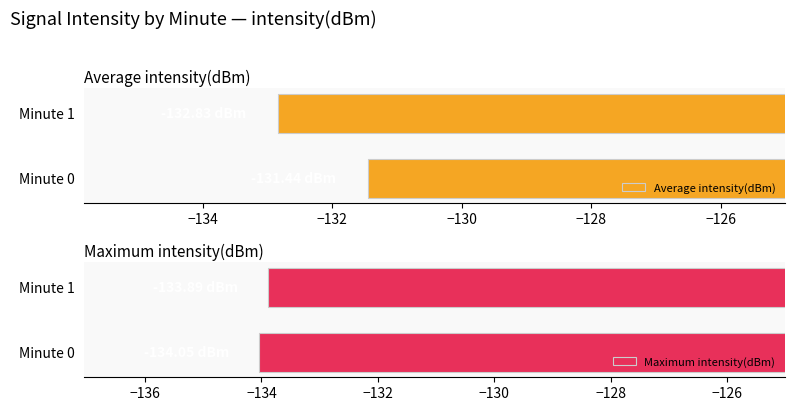

List the labels in order of Average intensity(dBm) value, largest first.

Minute 0, Minute 1